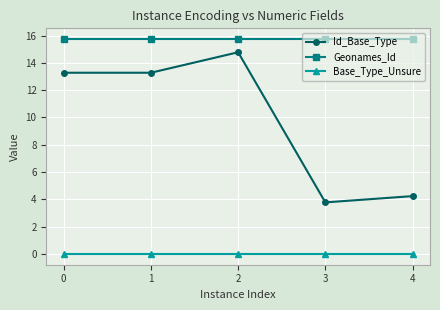

At how many categories does at least one series exceed 4?

5